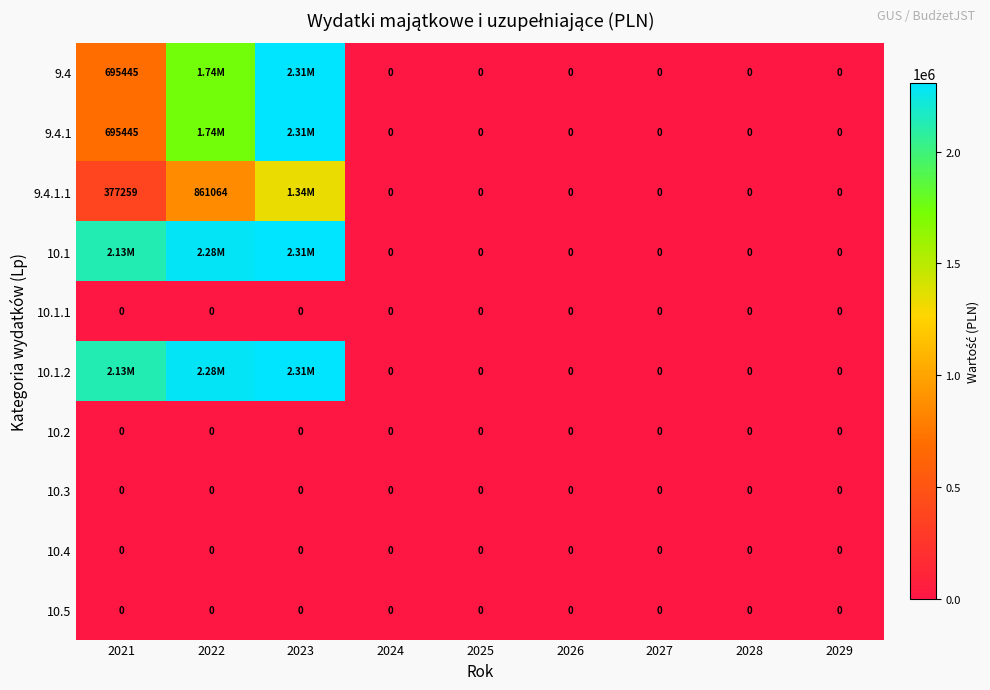

Rank the categories by 10.4 value from lowest to highest.

2021, 2022, 2023, 2024, 2025, 2026, 2027, 2028, 2029